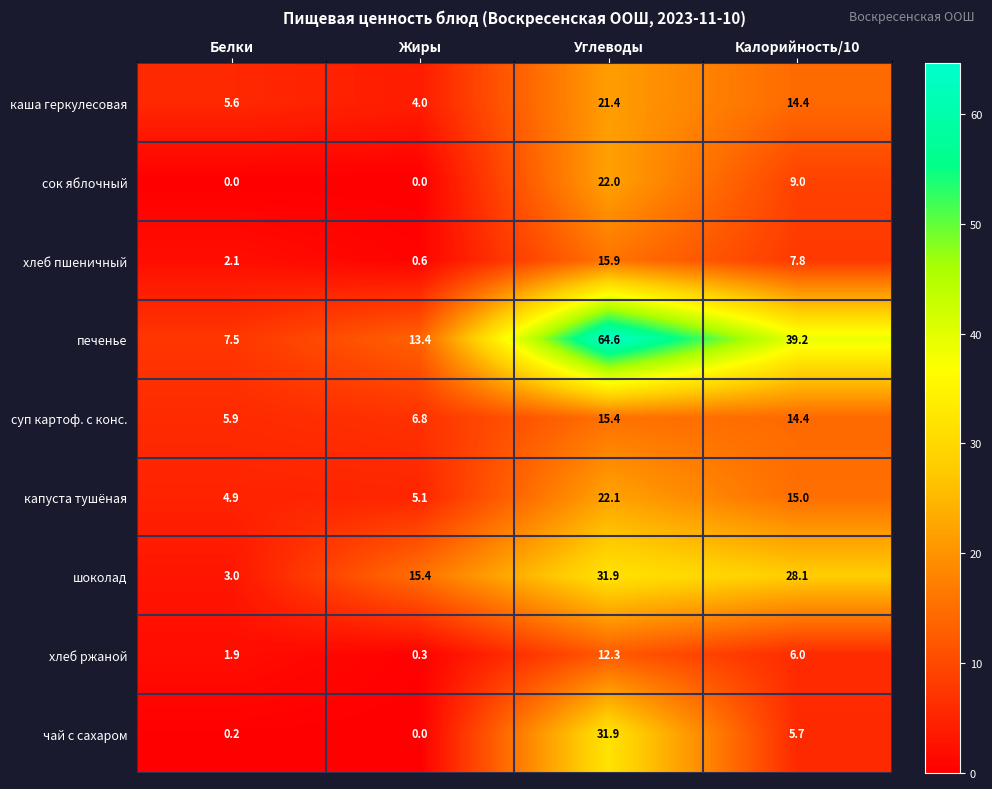

What is the total value across all series at Калорийность/10?

139.6